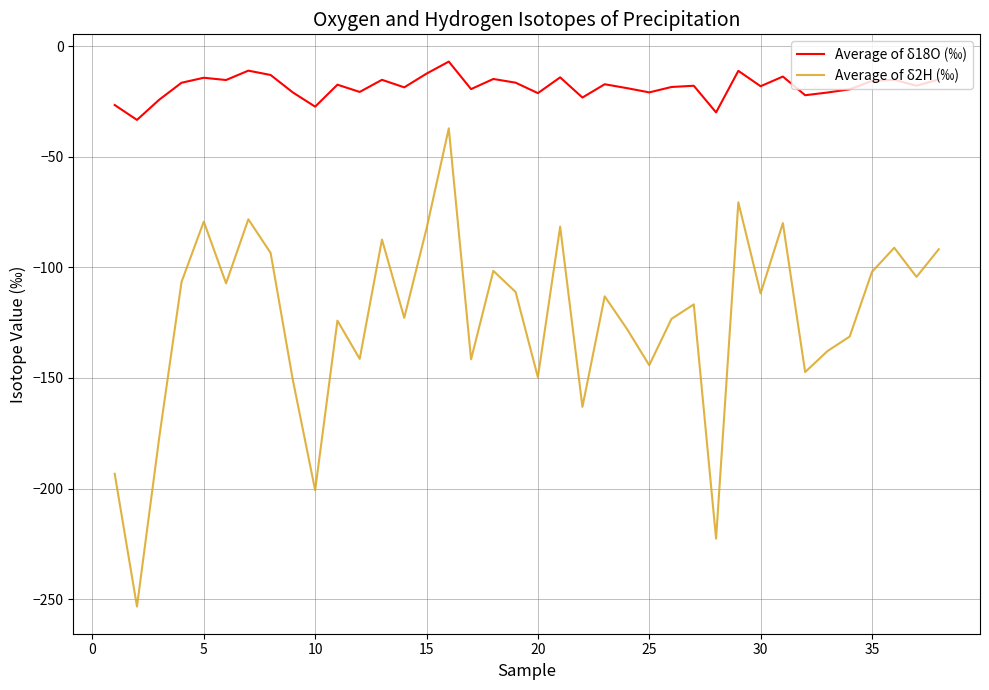

Which series has the widest spread of values?

Average of δ2H (‰)